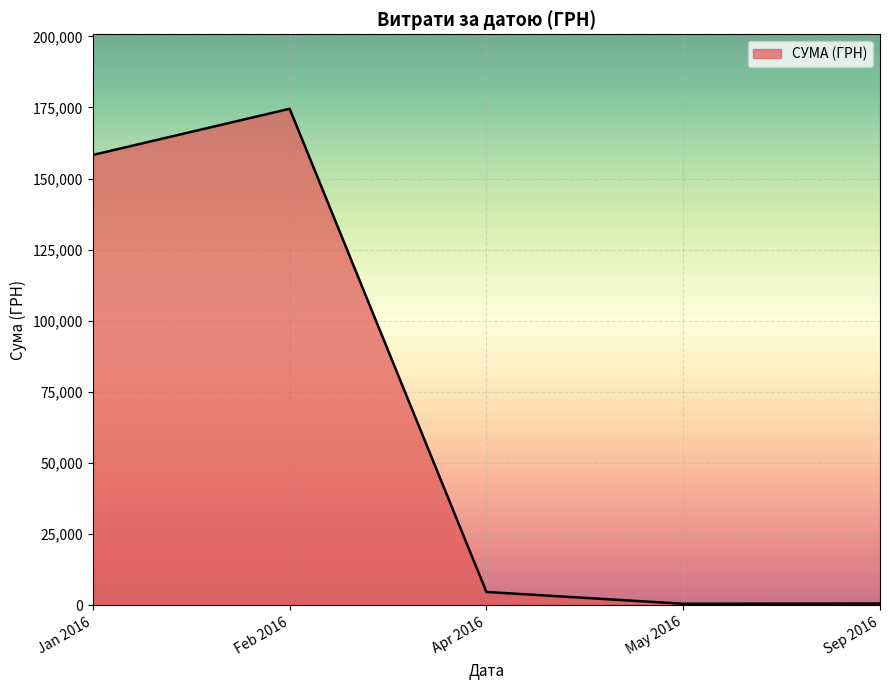

Is it true that the value at Feb 2016 is 105705.1?

False